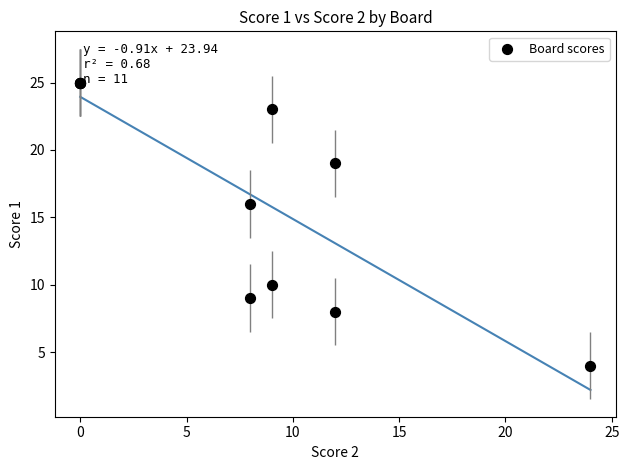

What Y value in the scatter plot is closest to 14?

16